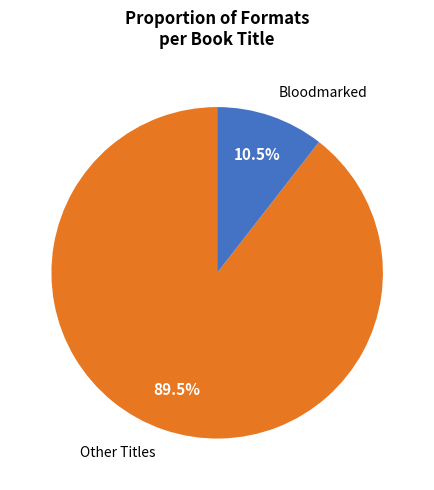

Between Bloodmarked and Other Titles, which is larger?

Other Titles